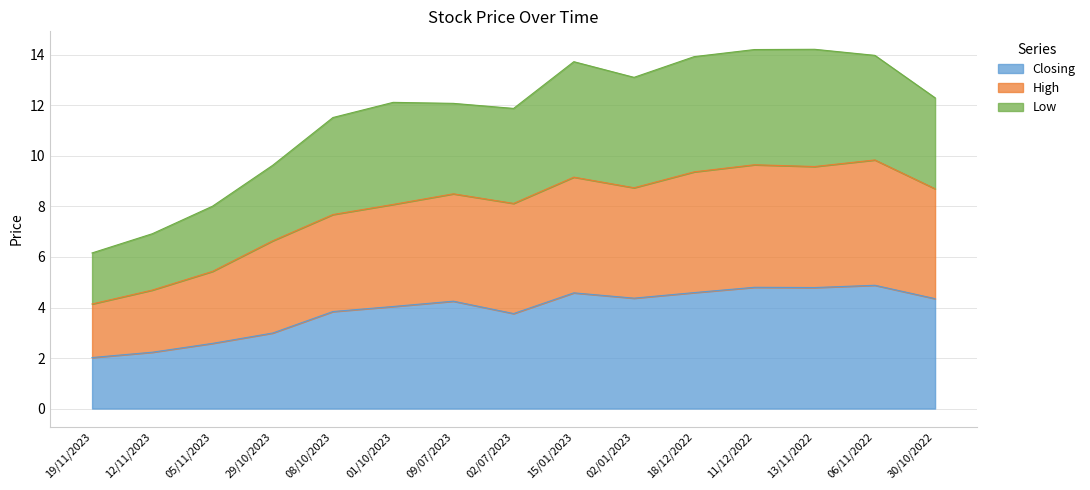

What is the maximum value for Closing?

4.9